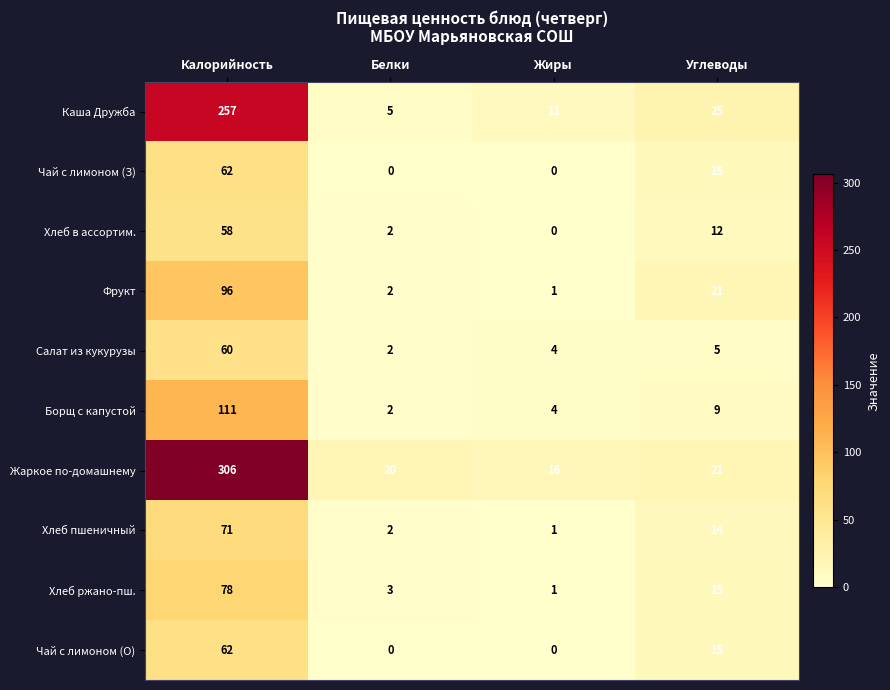

What is the difference between the maximum and minimum values in the Хлеб ржано-пш. series?

77